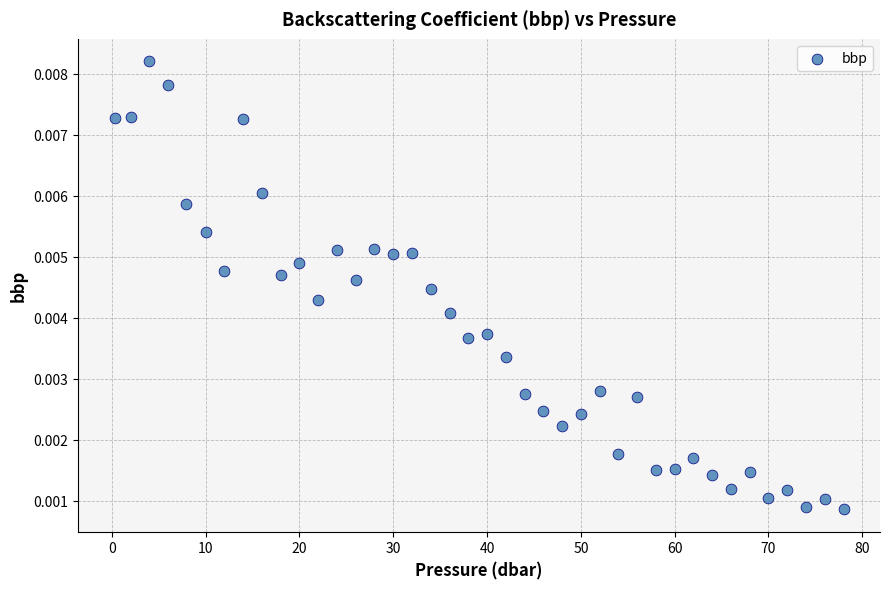

What is the range of X values (max minus min)?

77.7